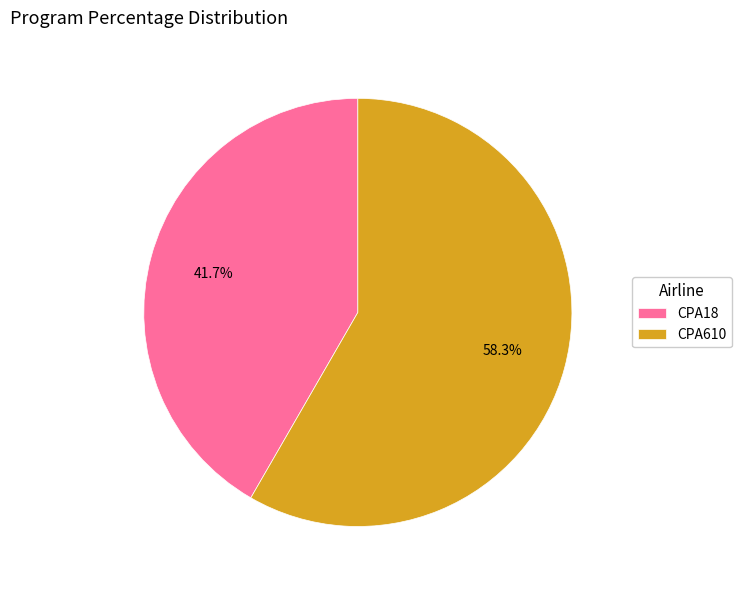

Rank the categories by value from highest to lowest.

CPA610, CPA18